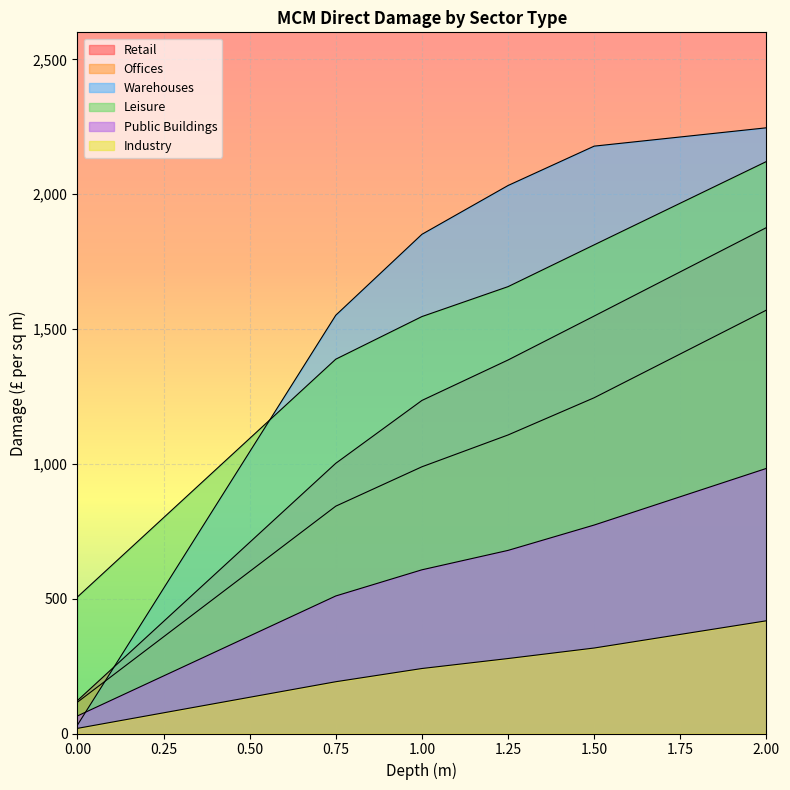

What is the difference between the second highest and second lowest values in the Industry series?

125